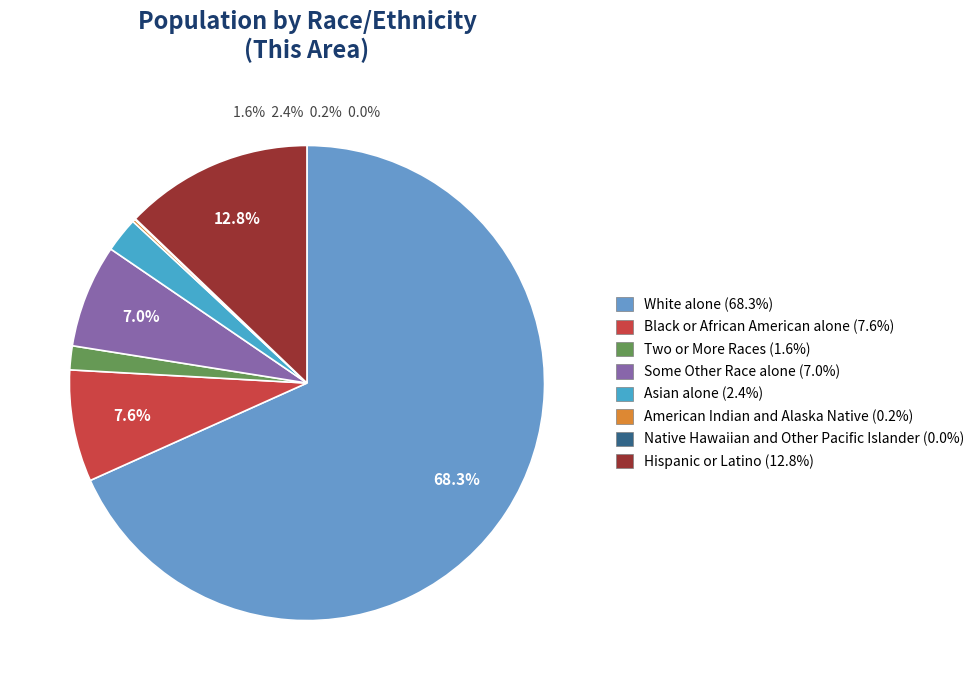

Rank the categories by value from highest to lowest.

White alone, Hispanic or Latino, Black or African American alone, Some Other Race alone, Asian alone, Two or More Races, American Indian and Alaska Native, Native Hawaiian and Other Pacific Islander